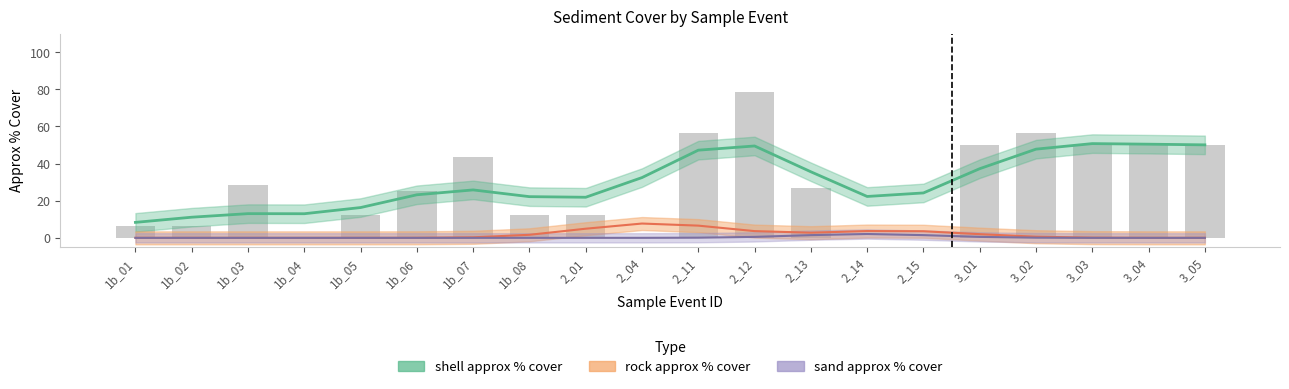

What is the spread (max minus min) of values at 1b_05?

12.5